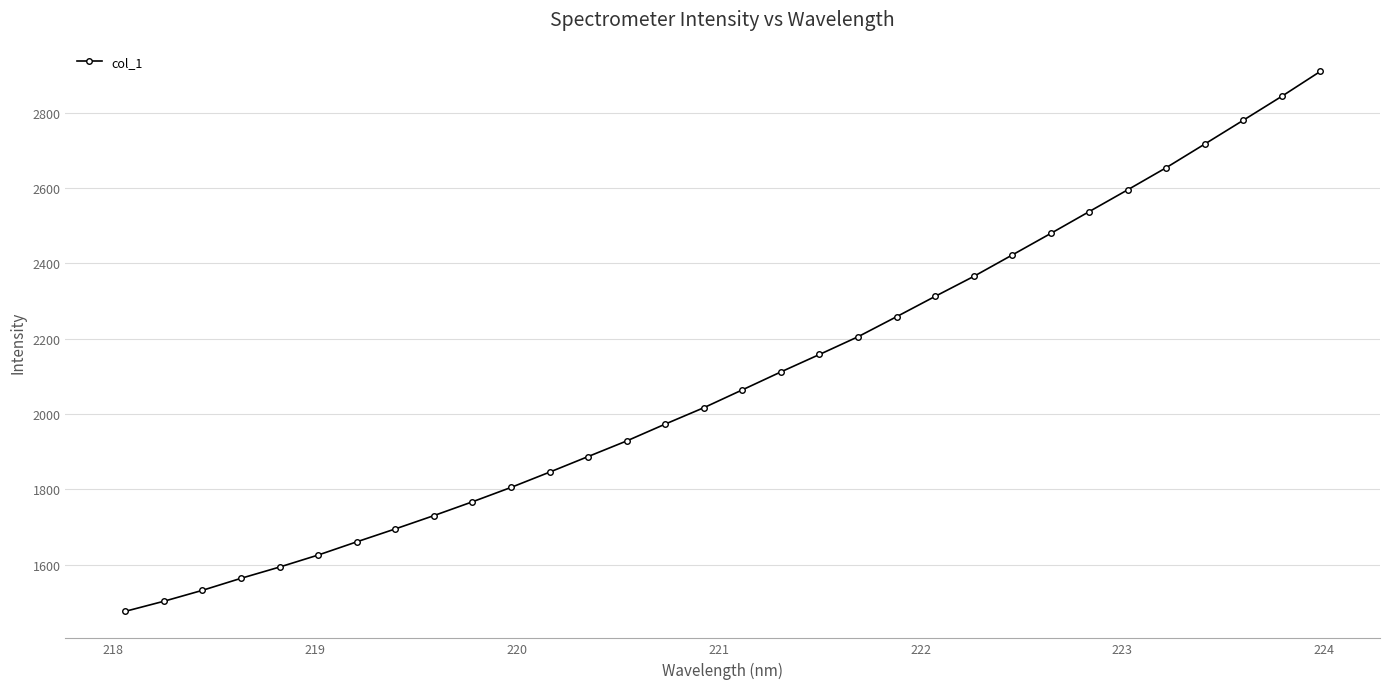

Reading left to right, transcribe all the data shown in this chart.

1475.7	1502.4	1531.5	1563.4	1593.4	1625.3	1660.3	1694.7	1730.0	1766.7	1804.9	1845.5	1887.0	1928.4	1973.2	2016.7	2064.1	2111.8	2158.1	2205.1	2258.4	2312.4	2365.3	2422.2	2479.5	2537.6	2595.5	2654.3	2717.0	2780.2	2843.8	2909.9